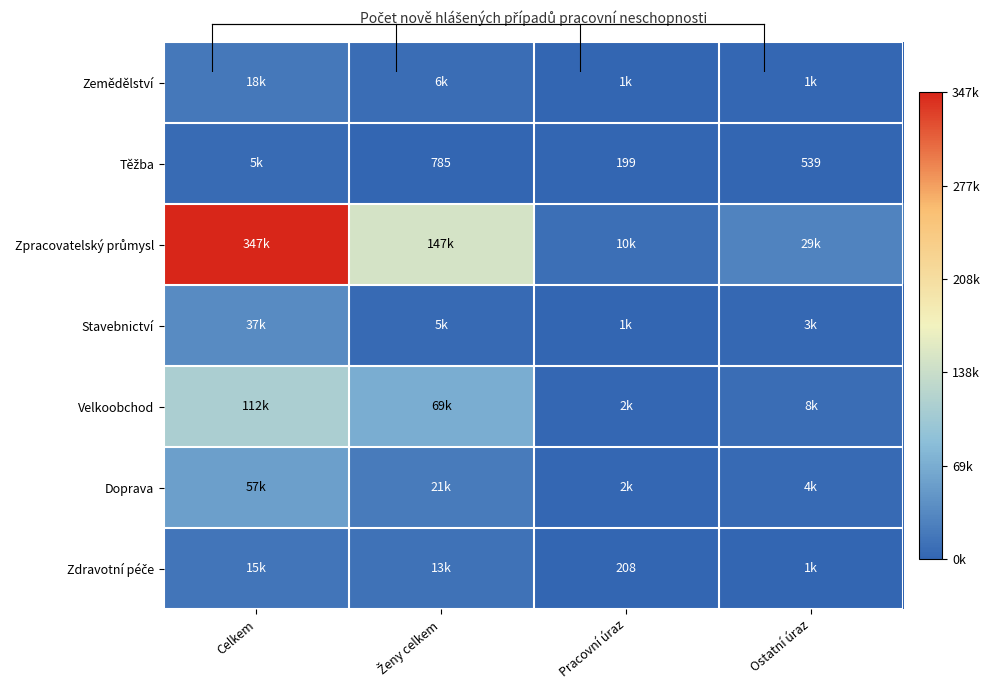

Which series changed the most between Celkem and Pracovní úraz?

Zpracovatelský průmysl